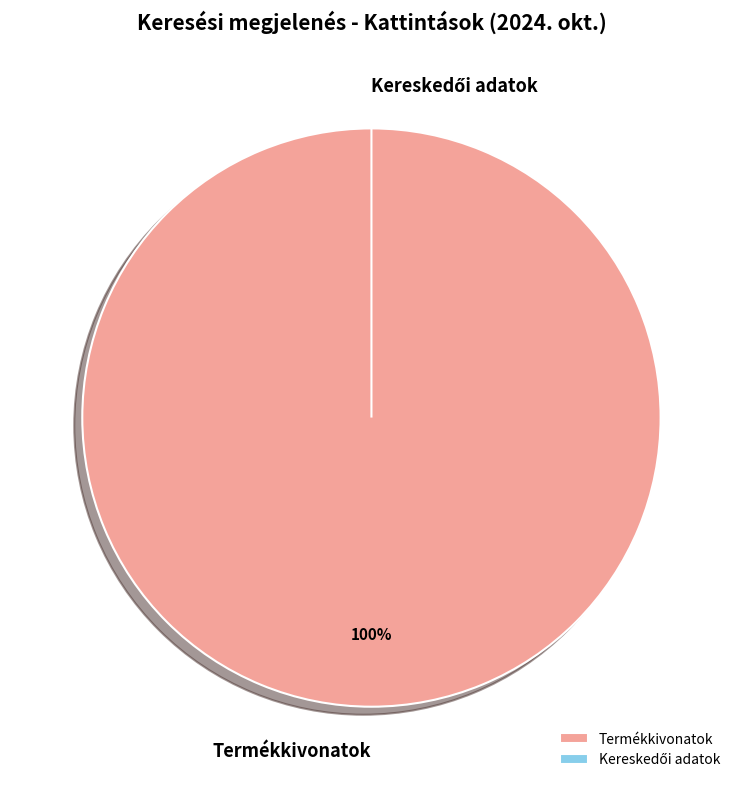

To the nearest percent, what percentage of the pie is Termékkivonatok?

100%